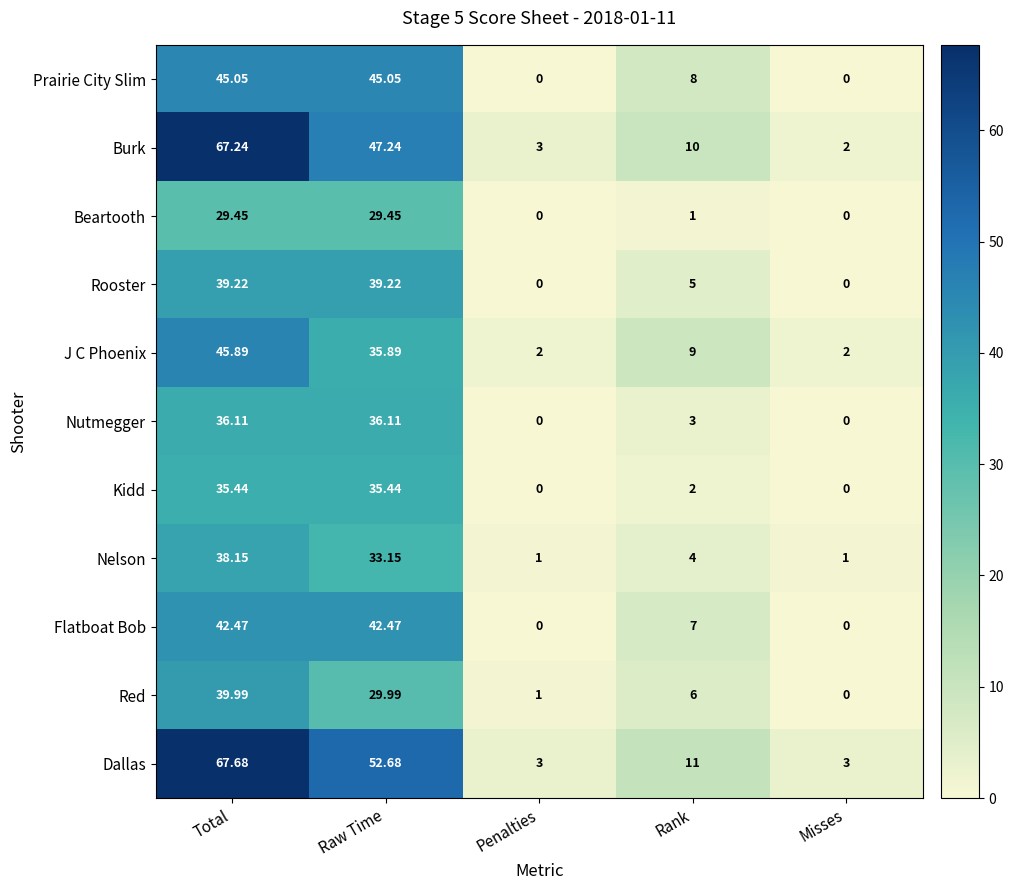

Rank the series by their maximum value, from lowest to highest.

Beartooth, Kidd, Nutmegger, Nelson, Rooster, Red, Flatboat Bob, Prairie City Slim, J C Phoenix, Burk, Dallas